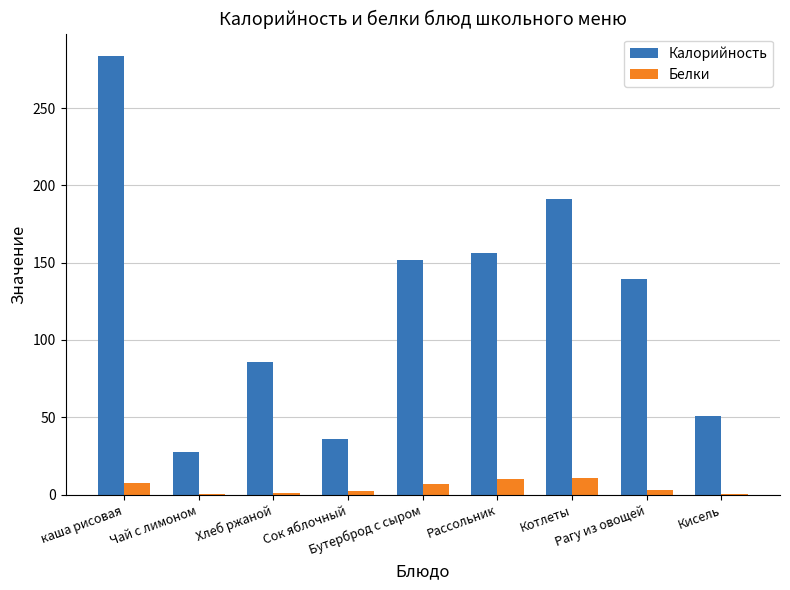

Which series has the largest total across all categories?

Калорийность